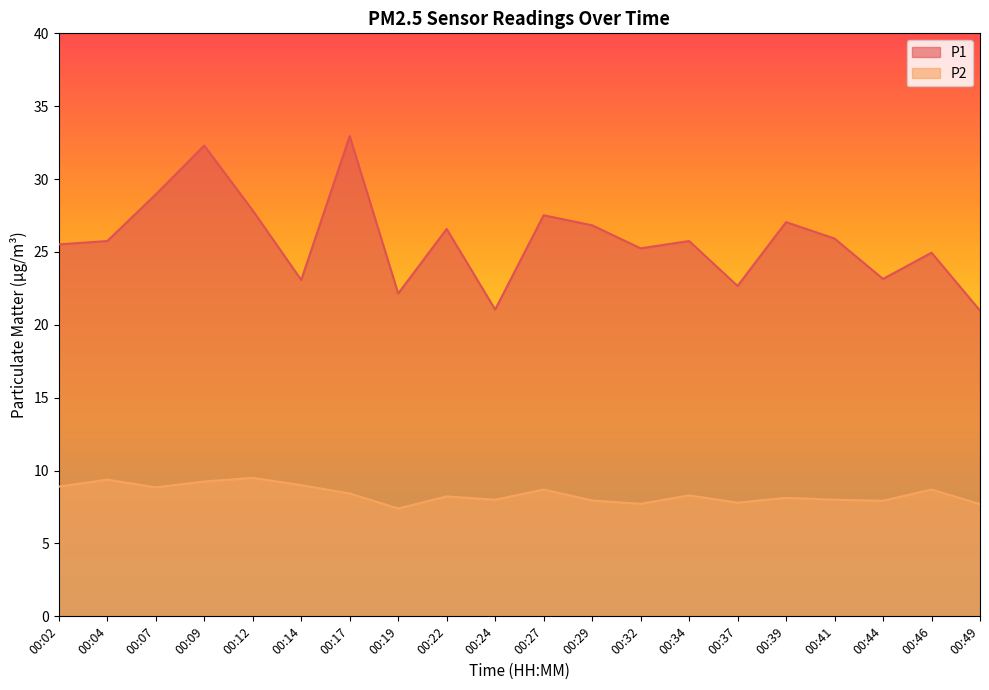

How many interior local peaks does the P1 series have?

7